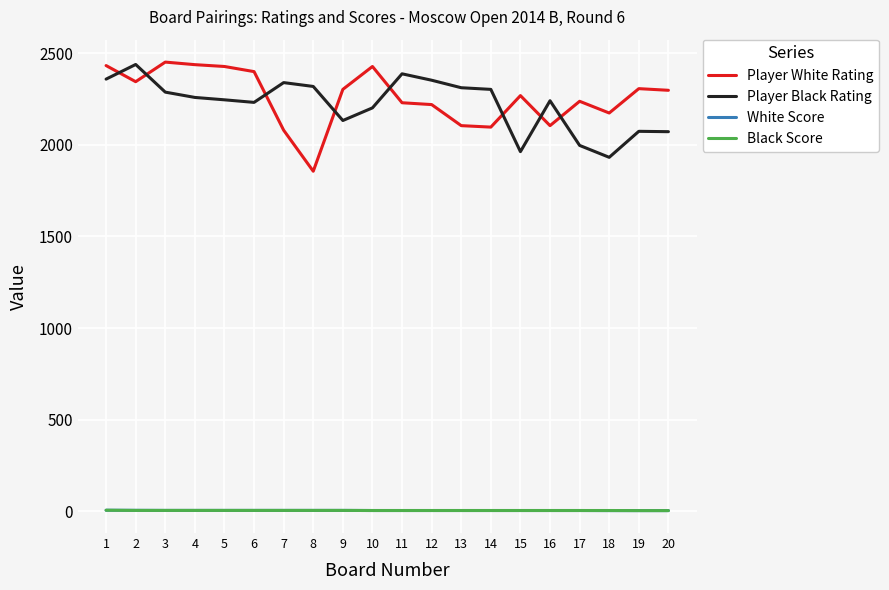

True or false: Player White Rating and Black Score cross at least once.

False